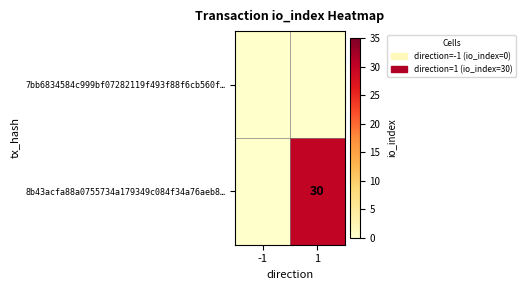

Count the number of data series in this chart.

2